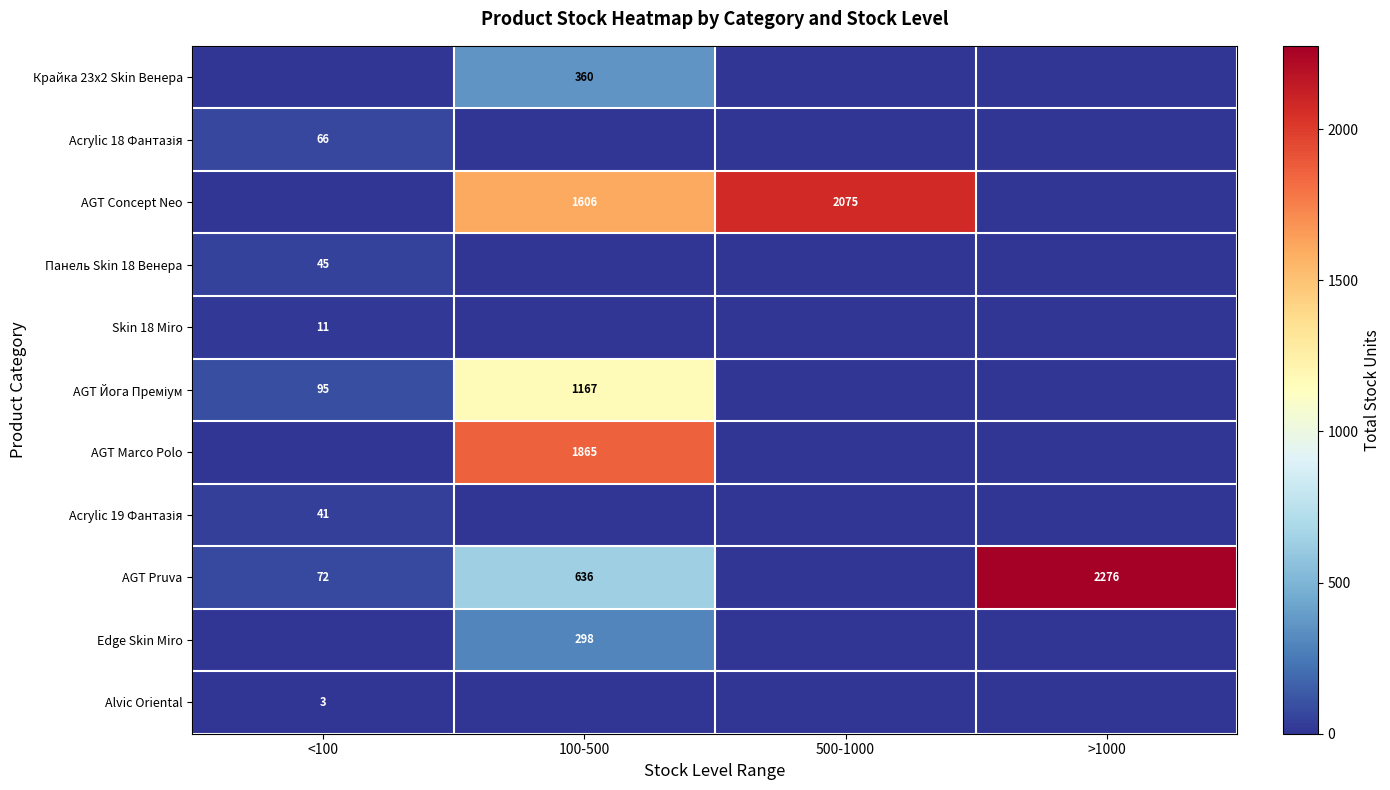

The AGT Pruva series shows 102 at <100. True or false?

False